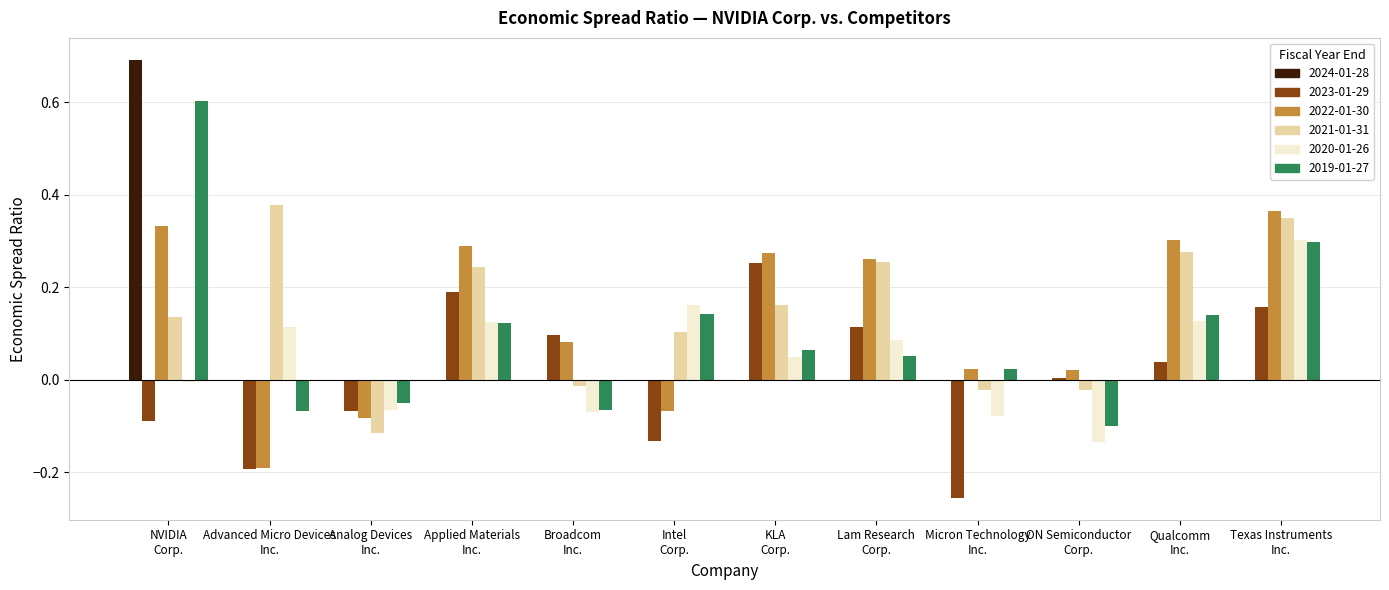

What is the maximum value shown in the chart?

0.7